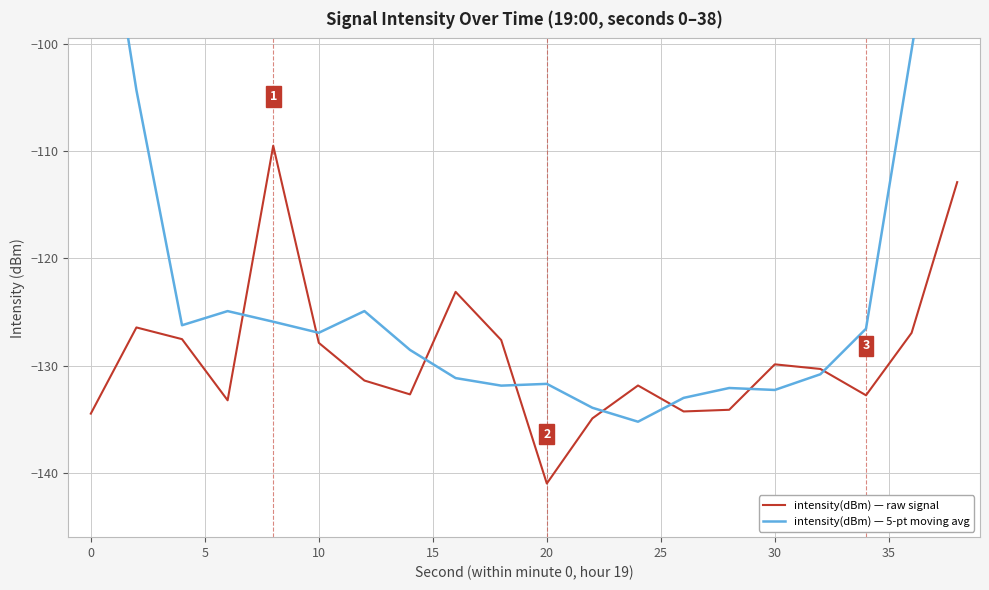

List the series in order of their overall mean, lowest first.

intensity(dBm) — raw signal, intensity(dBm) — 5-pt moving avg